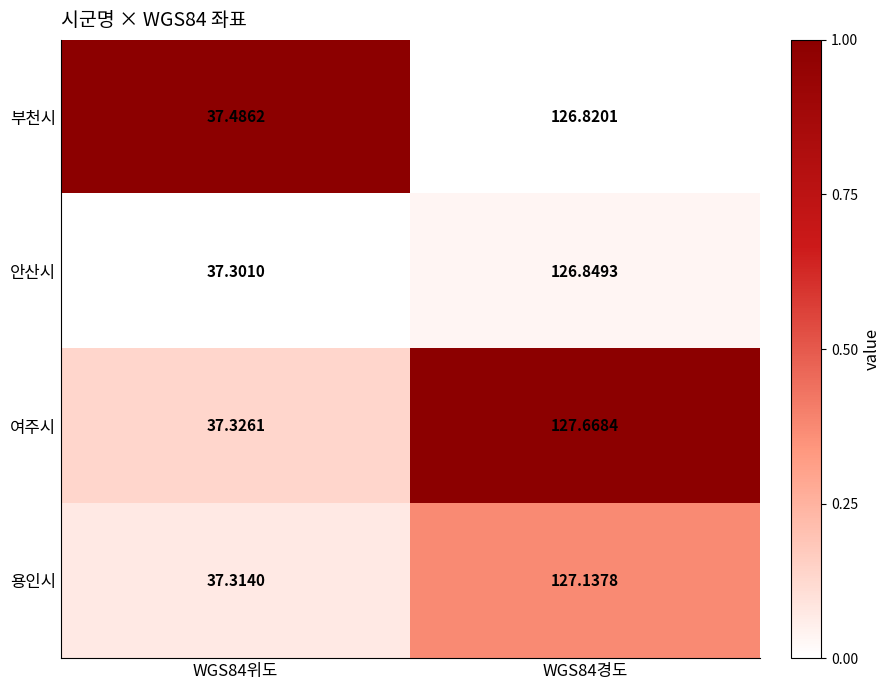

How many categories are shown in the chart?

2